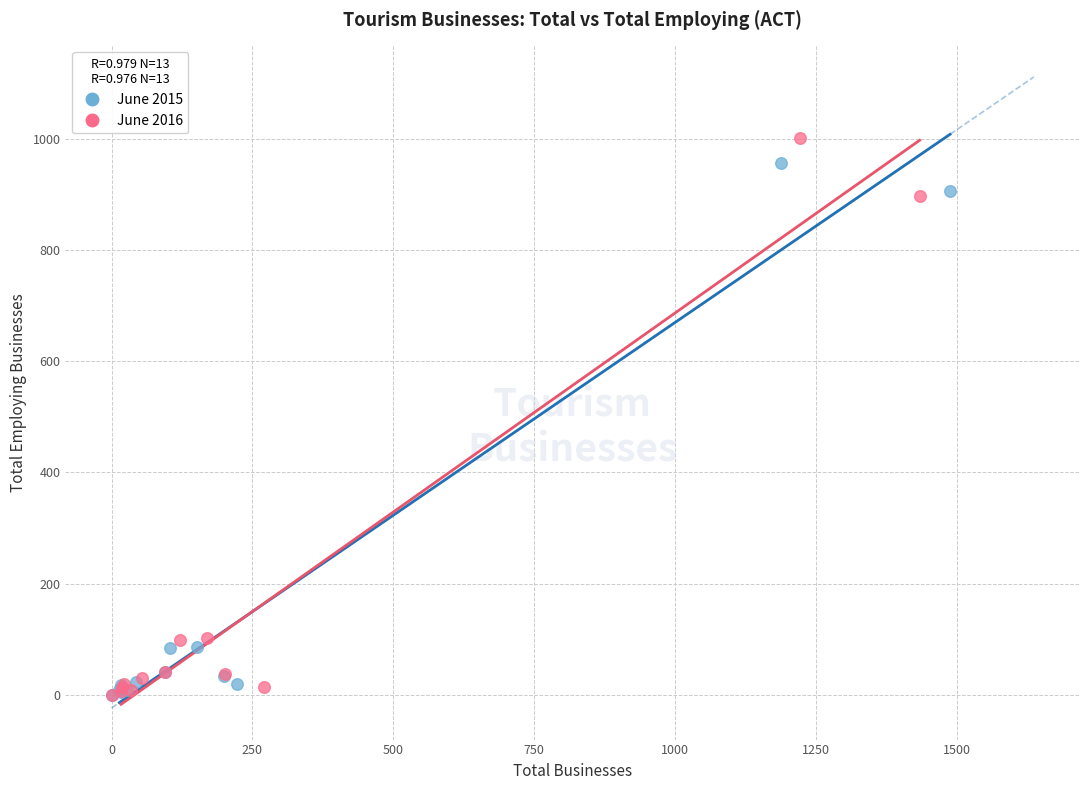

Which series reaches the maximum Y coordinate?

June 2016